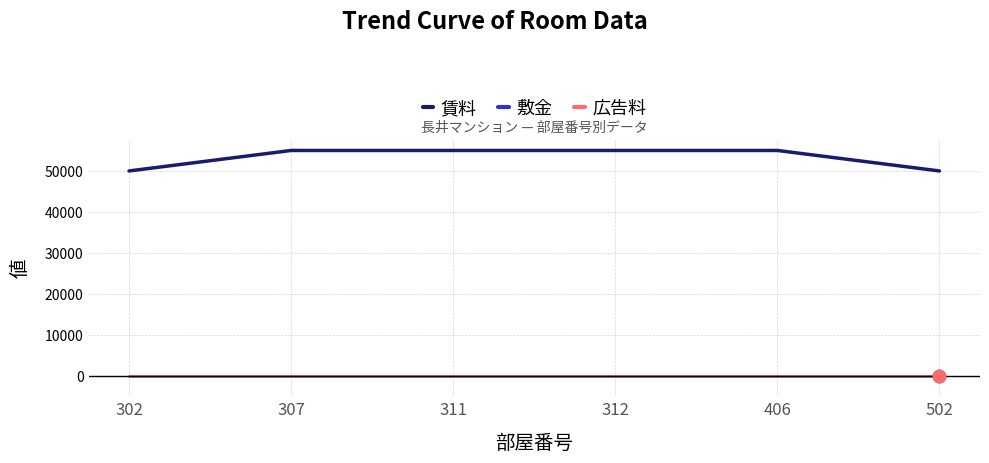

Is the value of 賃料 at 311 greater than the value of 広告料 at 311?

Yes